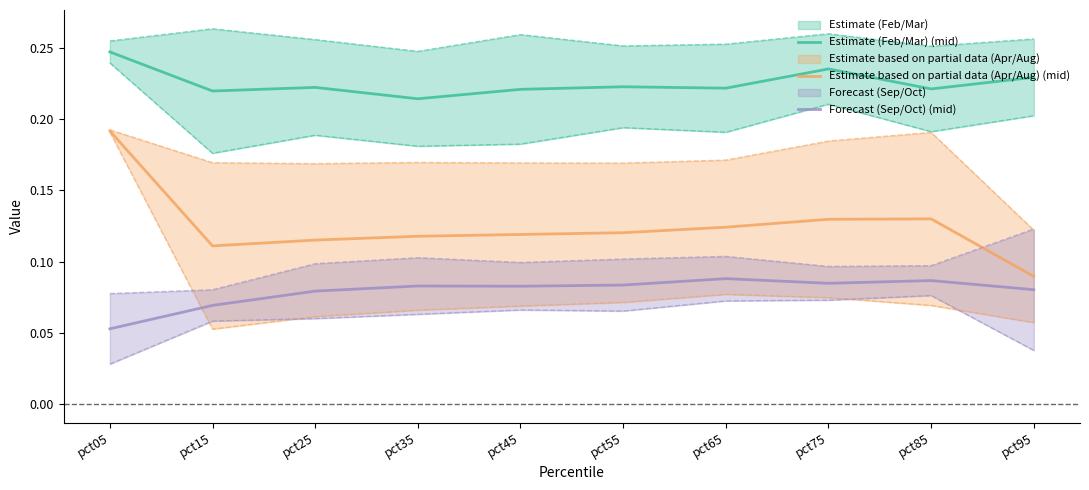

Rank the categories by Estimate (Feb/Mar) (mid) value from lowest to highest.

pct35, pct15, pct45, pct85, pct65, pct25, pct55, pct95, pct75, pct05